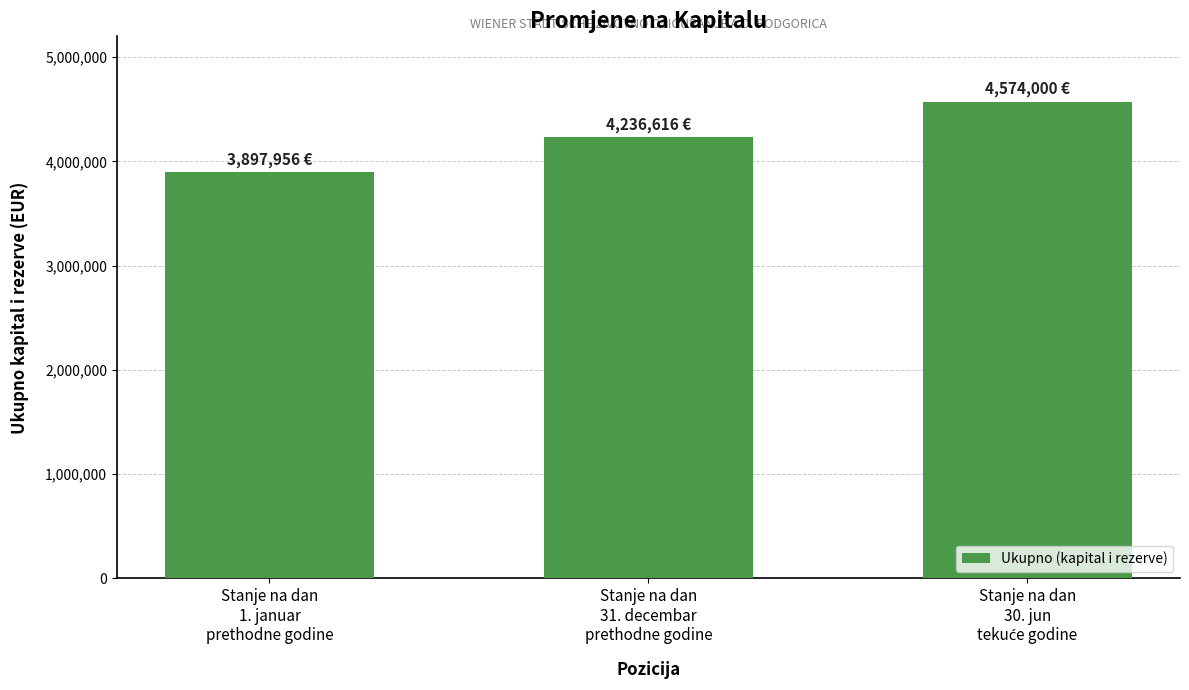

What is the greatest value displayed?

4574000.3